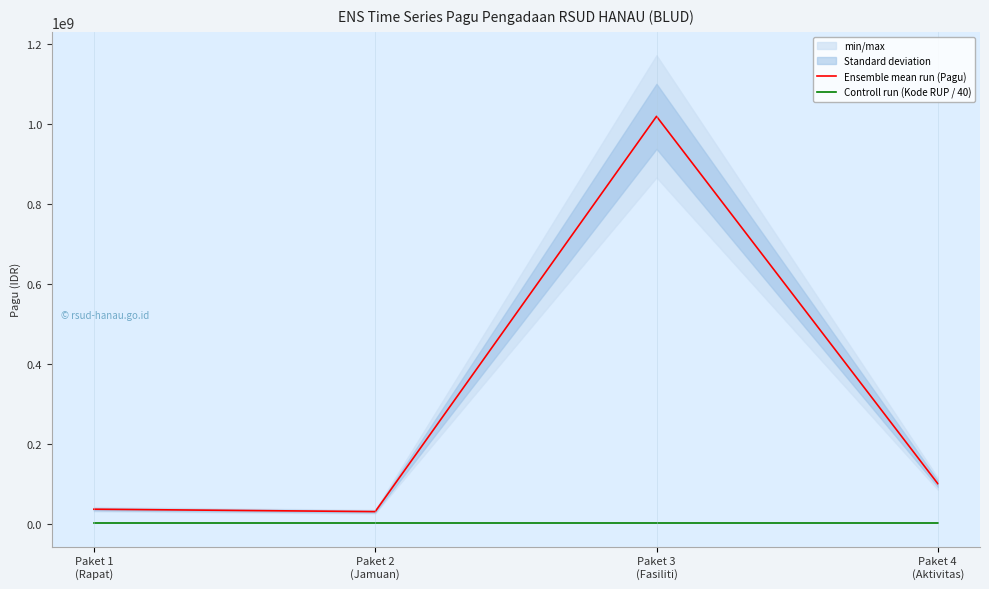

At which label does Ensemble mean run (Pagu) reach its minimum?

Paket 2
(Jamuan)